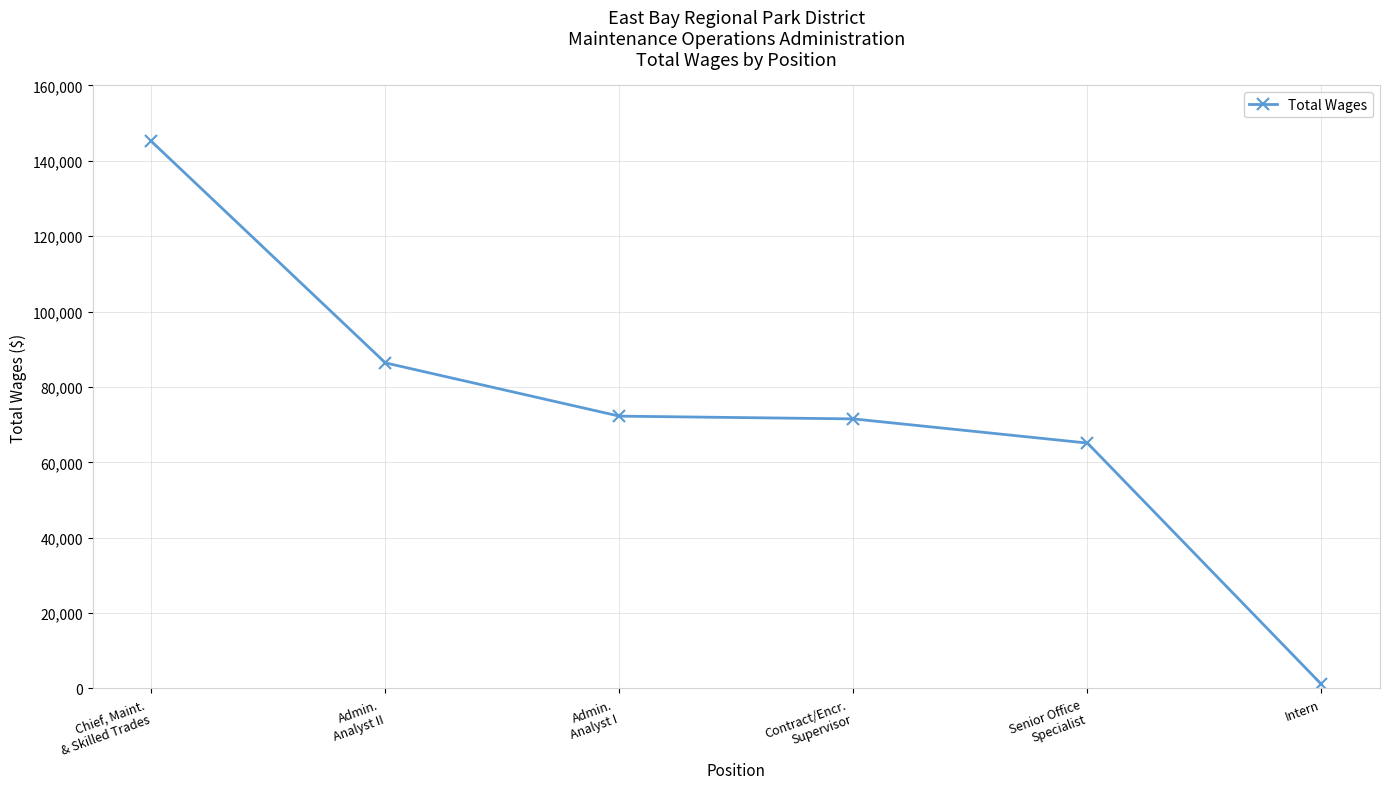

List the labels in order of value, smallest first.

Intern, Senior Office
Specialist, Contract/Encr.
Supervisor, Admin.
Analyst I, Admin.
Analyst II, Chief, Maint.
& Skilled Trades